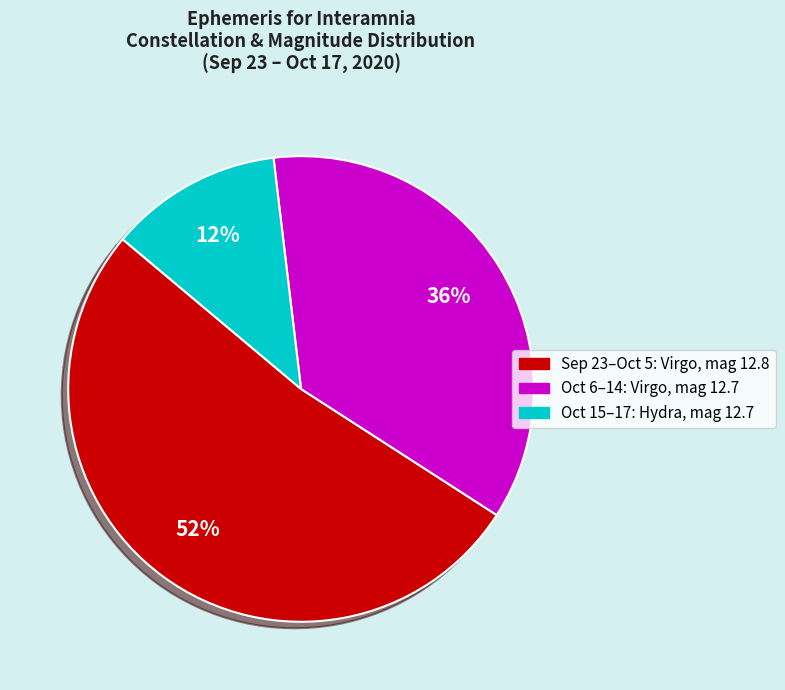

To the nearest percent, what is the difference between the largest and smallest slice percentages?

40%